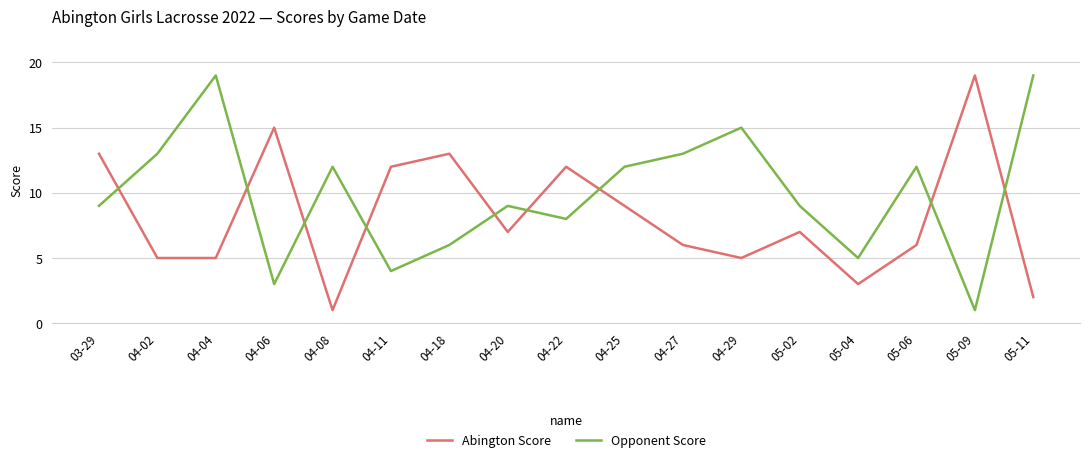

Rank the series by their average value, from lowest to highest.

Abington Score, Opponent Score